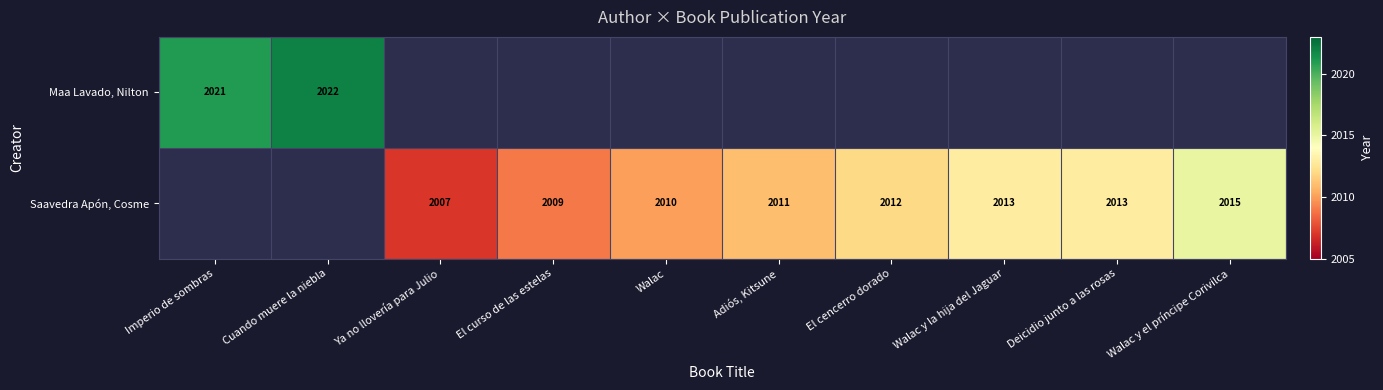

The Saavedra Apón, Cosme series shows 2933 at Ya no llovería para Julio. True or false?

False